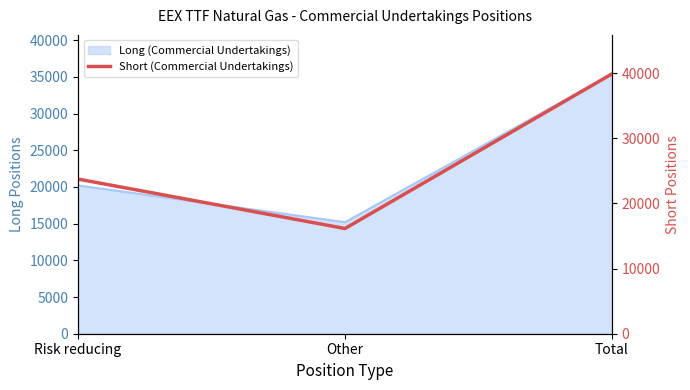

Rank the categories by value from highest to lowest.

Total, Risk reducing, Other